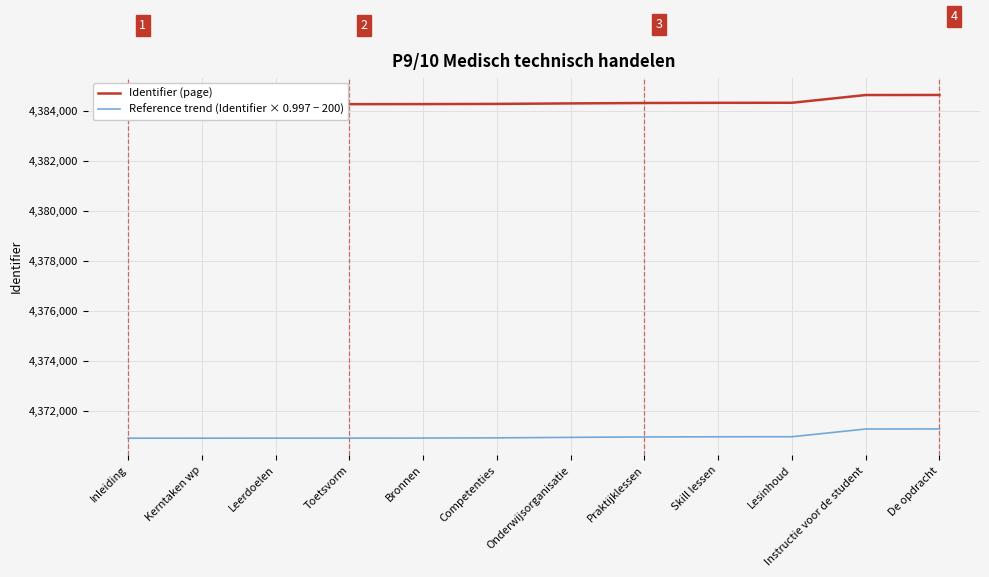

Which series has the largest range (max minus min)?

Identifier (page)